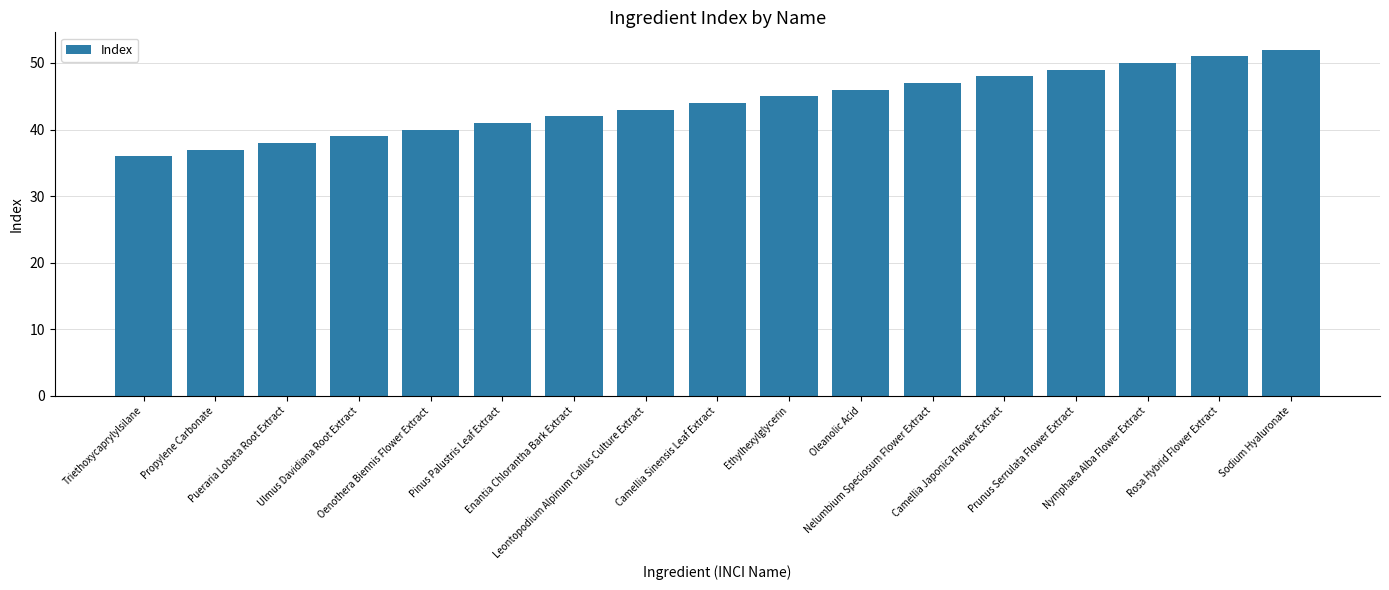

The chart shows a value of 60 at Ulmus Davidiana Root Extract. True or false?

False